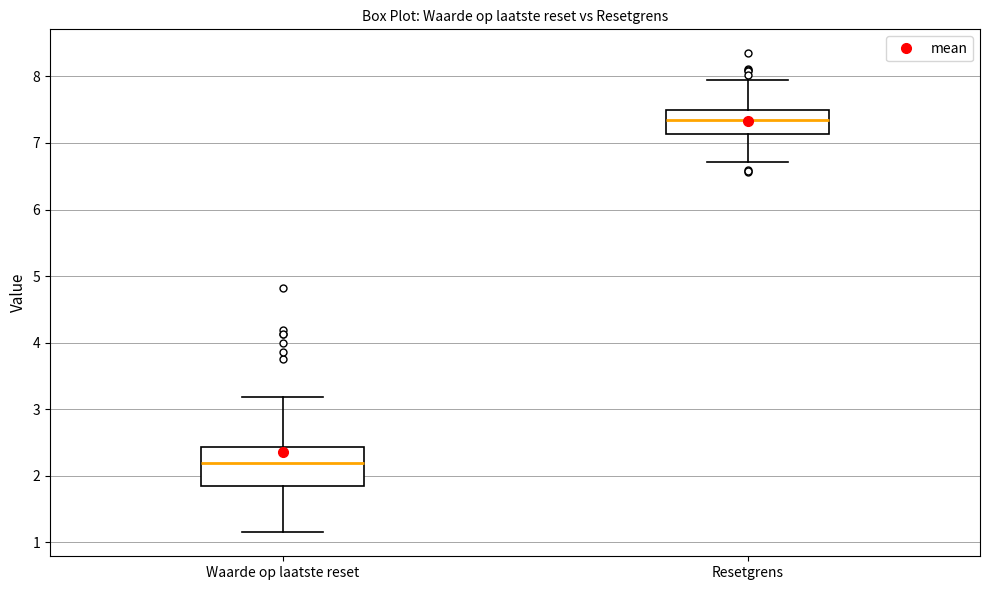

Which box is the tallest, from its lower edge to its upper edge?

Waarde op laatste reset